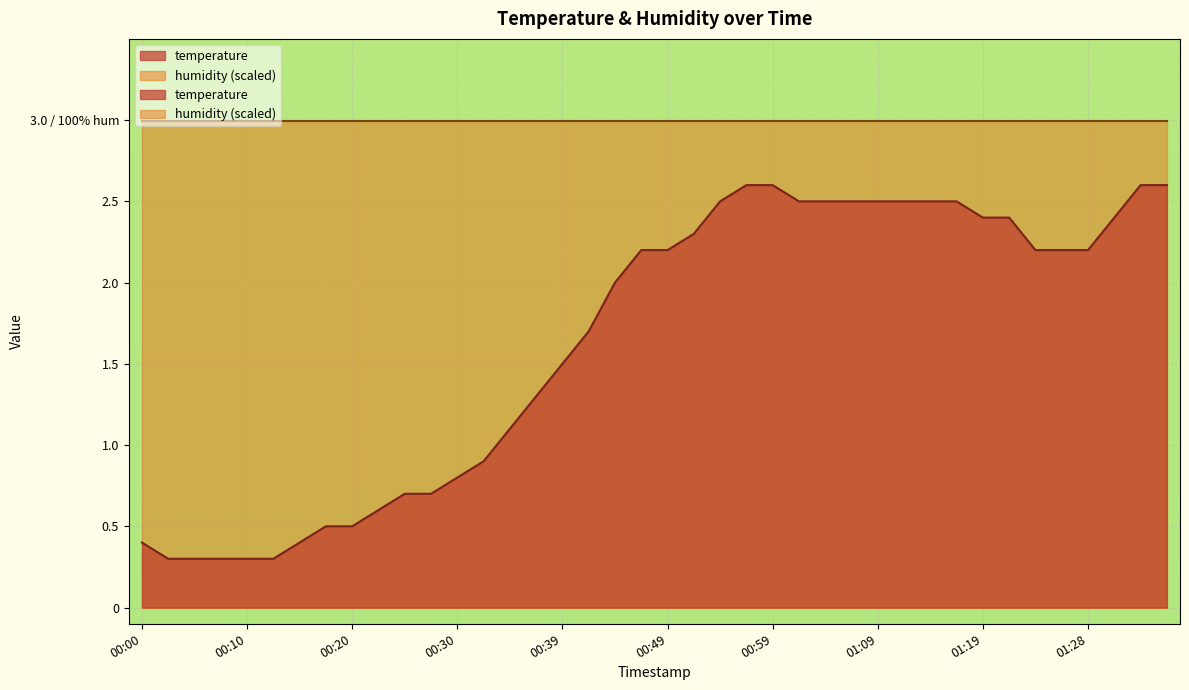

What is the difference between the maximum and minimum values?

2.3